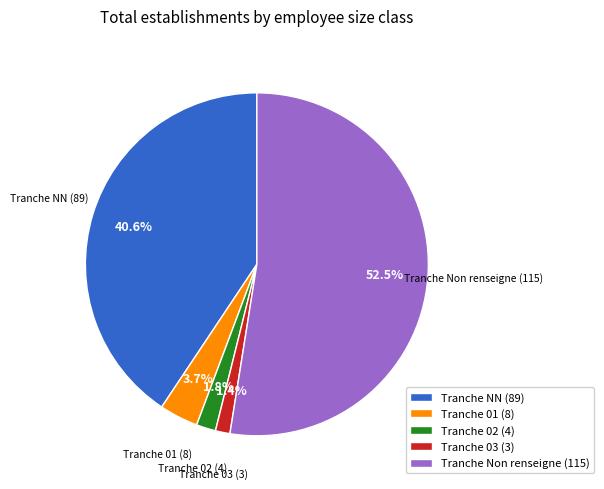

To the nearest percent, what is the difference between the largest and smallest slice percentages?

51%